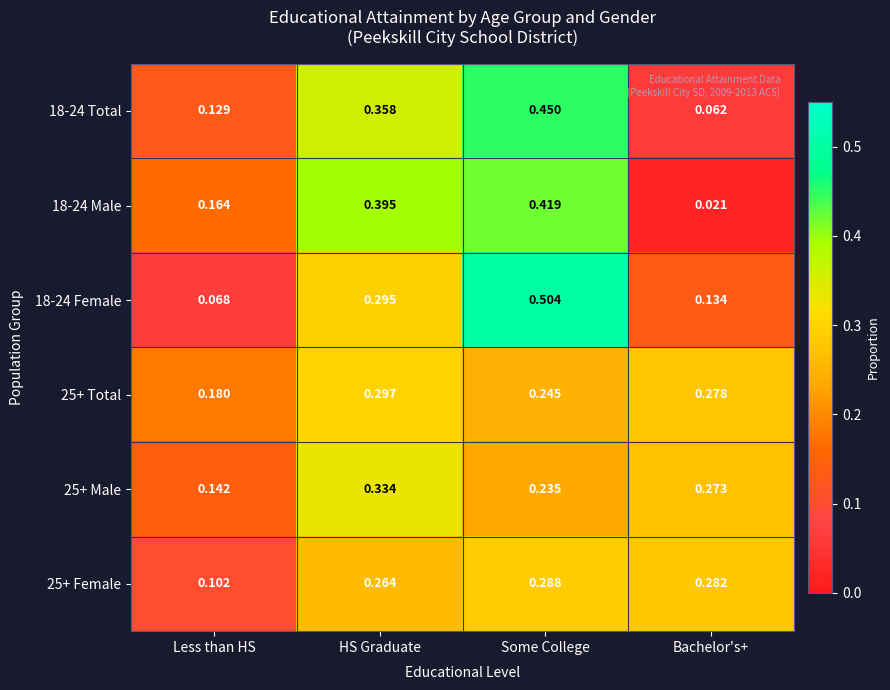

At how many categories does at least one series exceed 0?

4